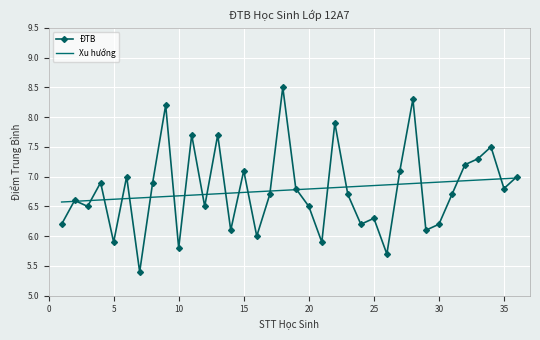

Which series has the widest spread of values?

ĐTB